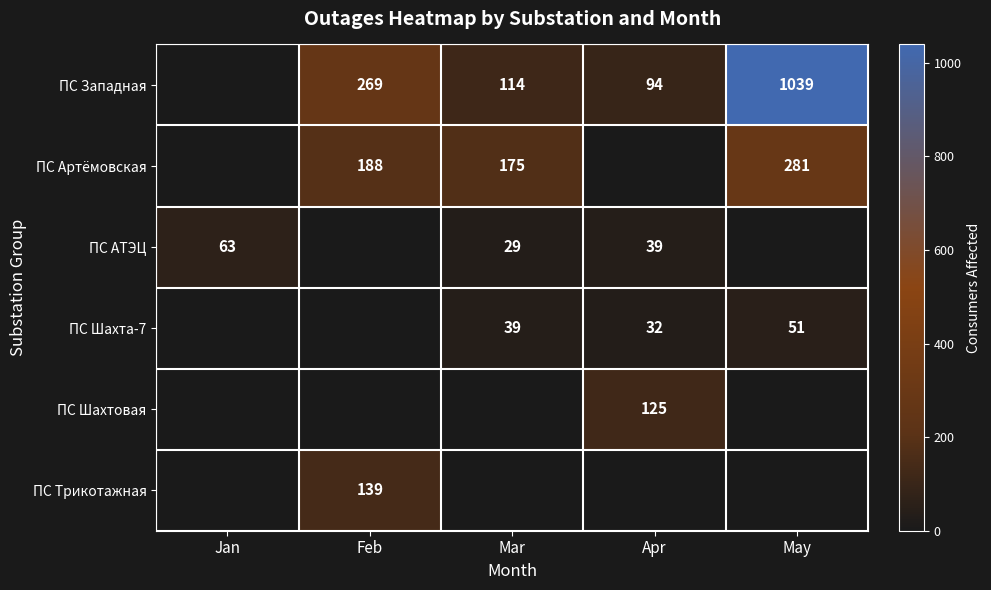

True or false: ПС Артёмовская has a value of 104 at Feb.

False